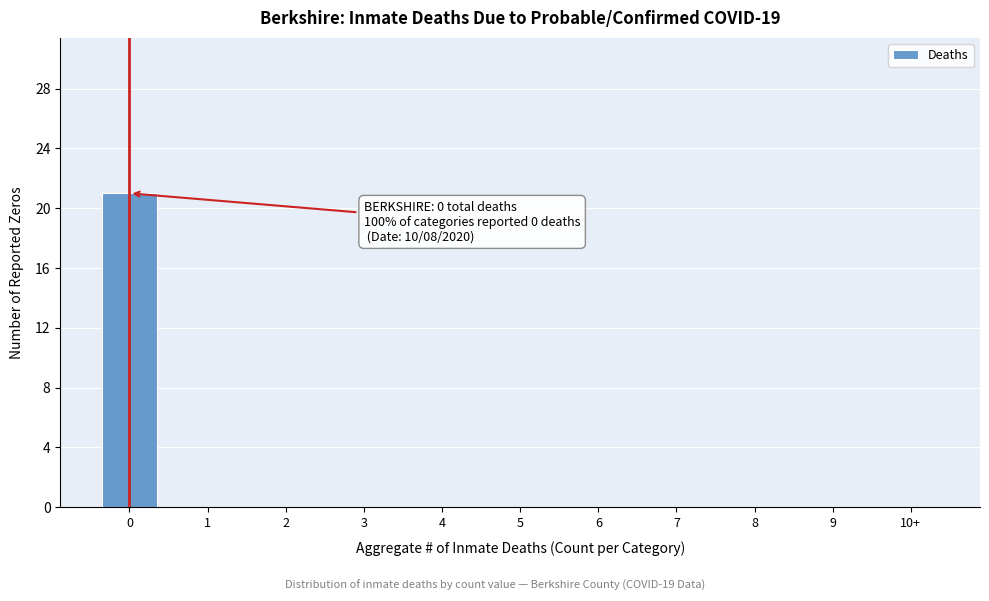

Reading left to right, transcribe all the data shown in this chart.

0=21	1=0	2=0	3=0	4=0	5=0	6=0	7=0	8=0	9=0	10+=0